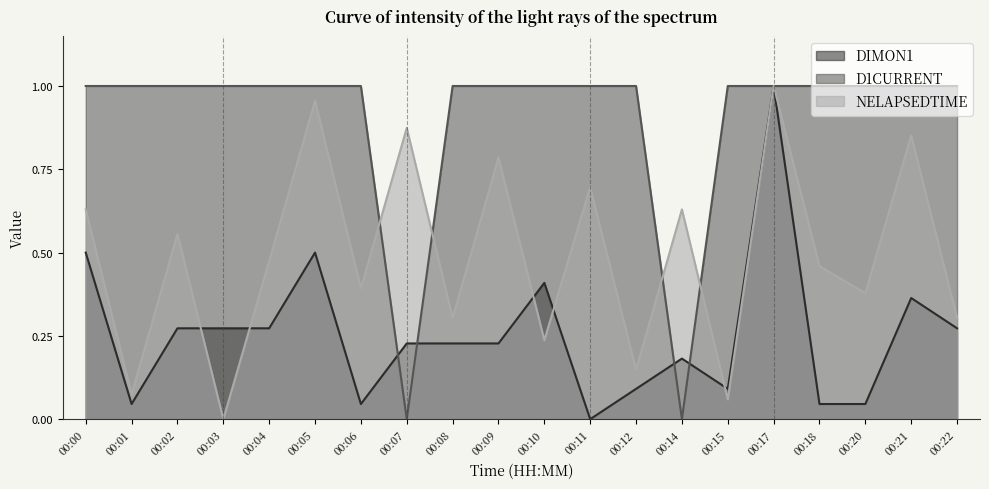

At which label does DIMON1 reach its minimum?

00:11